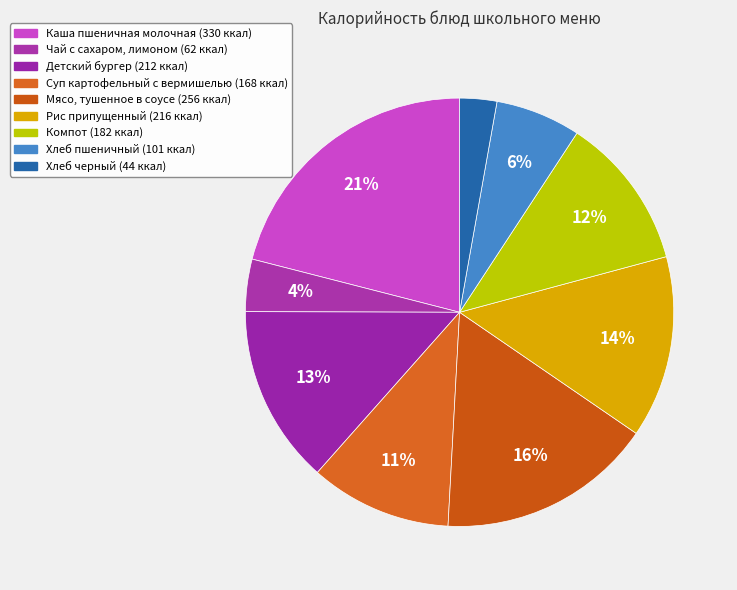

How many slices are in this pie chart?

9